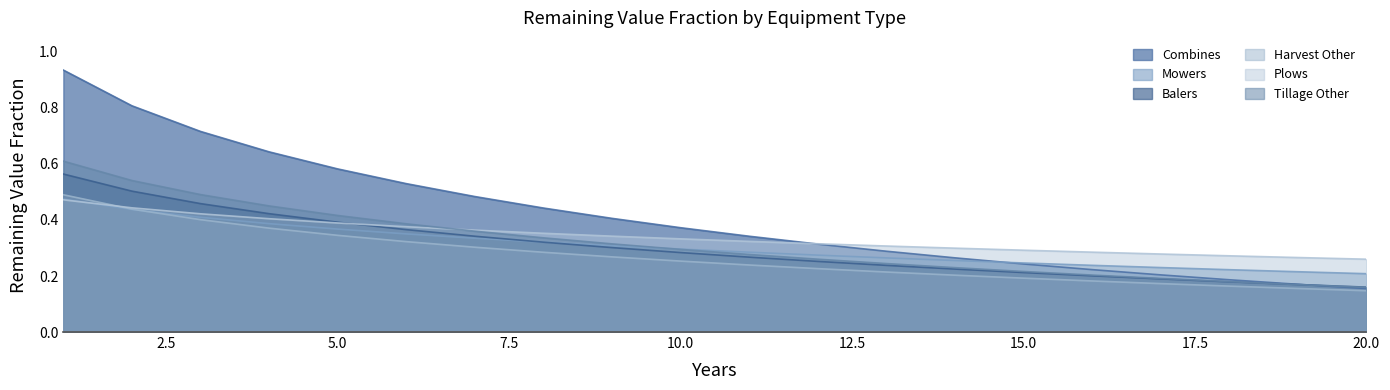

What are all the series names shown in the legend?

Combines, Mowers, Balers, Harvest Other, Plows, Tillage Other